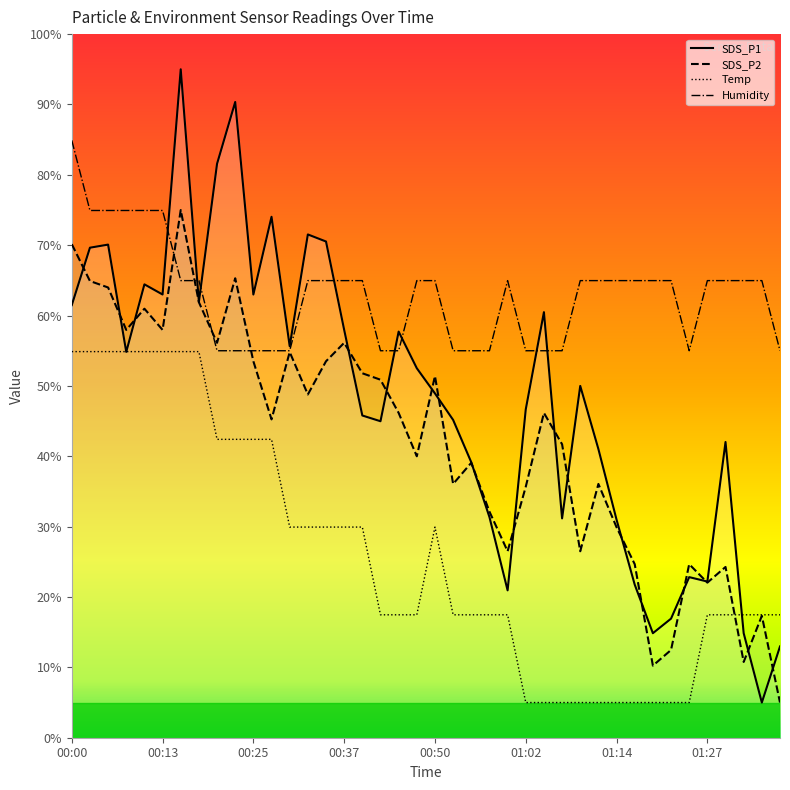

Between 00:02 and 00:25, which is larger?

00:02